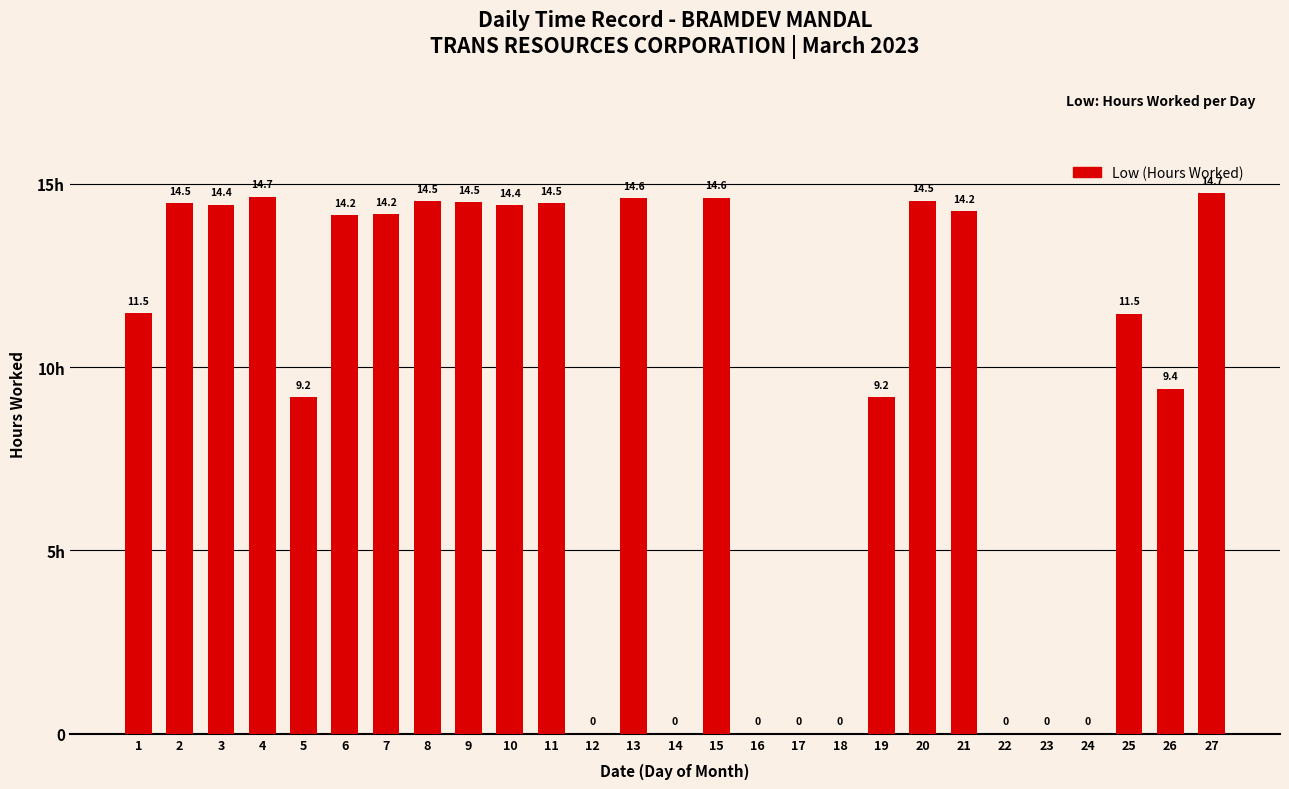

What is the sum of the values at 4 and 14?

14.7